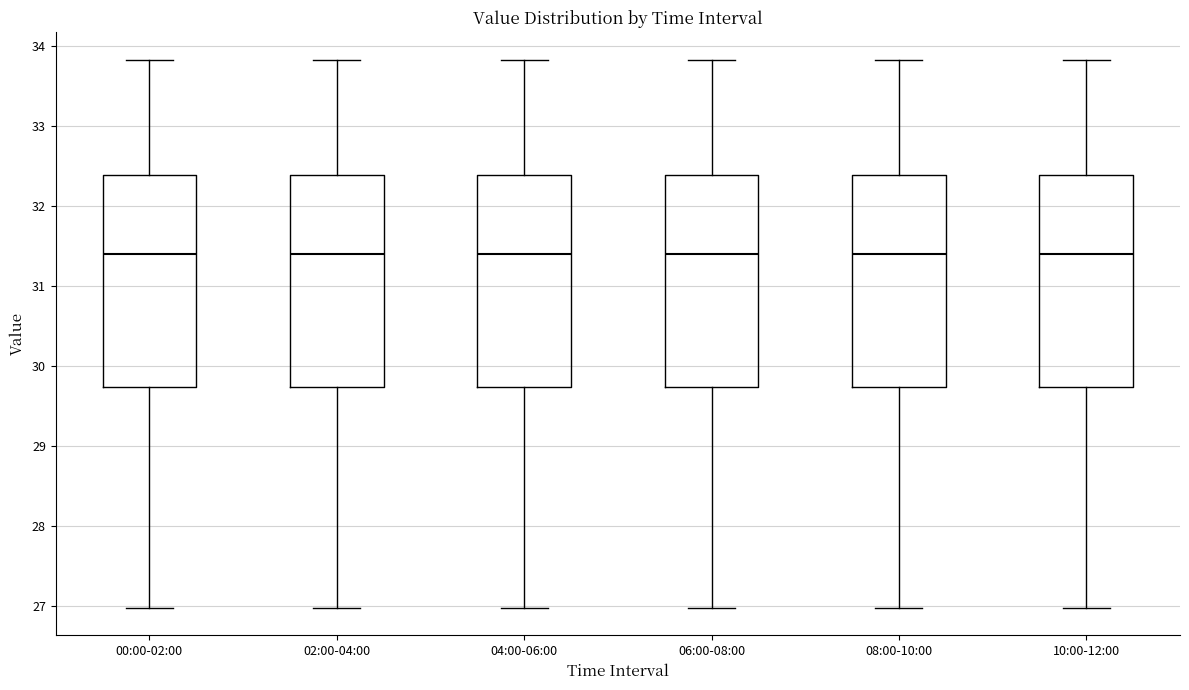

Reading left to right, transcribe this box plot: for each box, give where its median line is, the range the box spans, and where its two whiskers end, as read against the y-axis. The values are not printed on the chart, so give them approximately, as read against the axis.

00:00-02:00: median 31.4, box 29.7 to 32.4, whiskers 27.0 to 33.8
02:00-04:00: median 31.4, box 29.7 to 32.4, whiskers 27.0 to 33.8
04:00-06:00: median 31.4, box 29.7 to 32.4, whiskers 27.0 to 33.8
06:00-08:00: median 31.4, box 29.7 to 32.4, whiskers 27.0 to 33.8
08:00-10:00: median 31.4, box 29.7 to 32.4, whiskers 27.0 to 33.8
10:00-12:00: median 31.4, box 29.7 to 32.4, whiskers 27.0 to 33.8